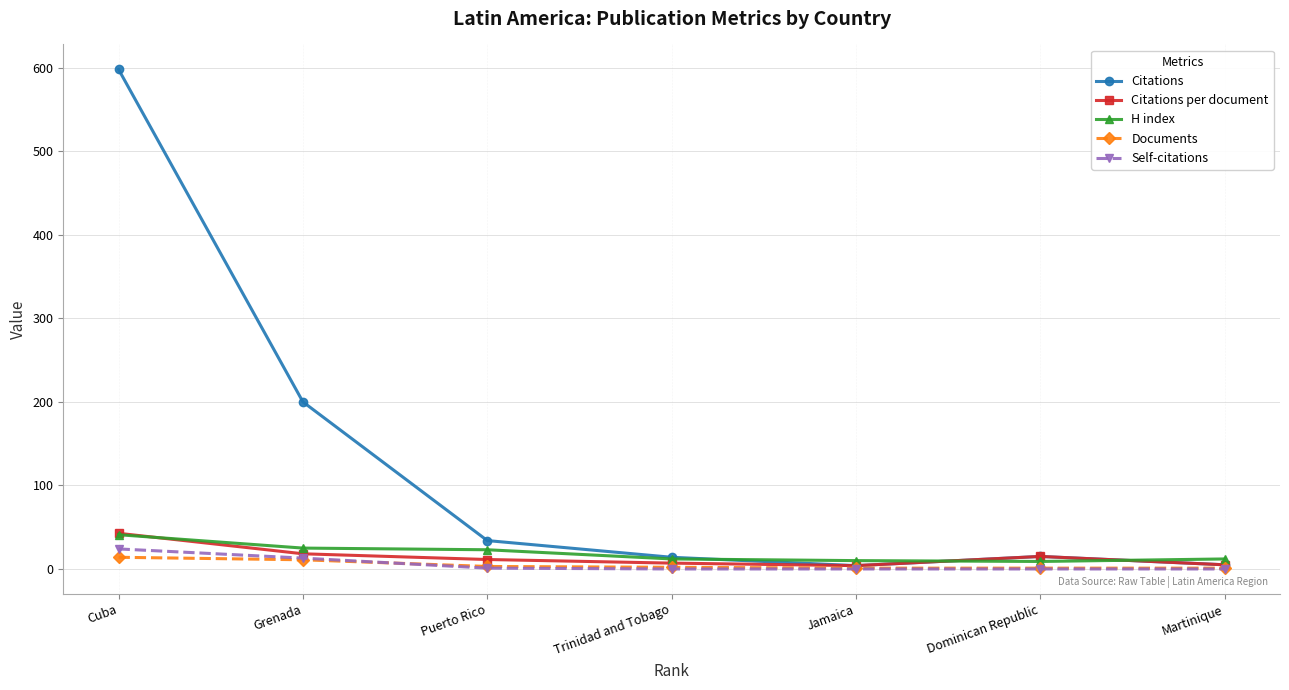

What is the sum of the Citations per document values at Jamaica and Martinique?

9.0